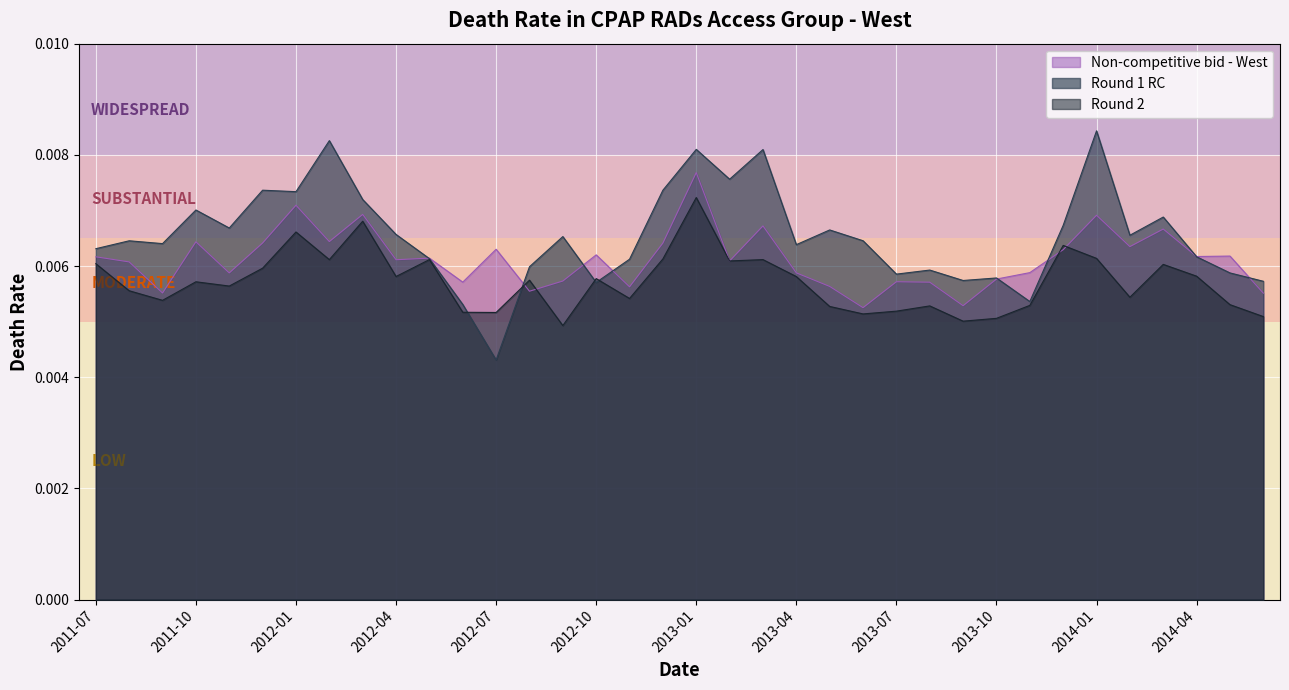

True or false: Non-competitive bid - West has a value of 0.0 at 2011-12.

False